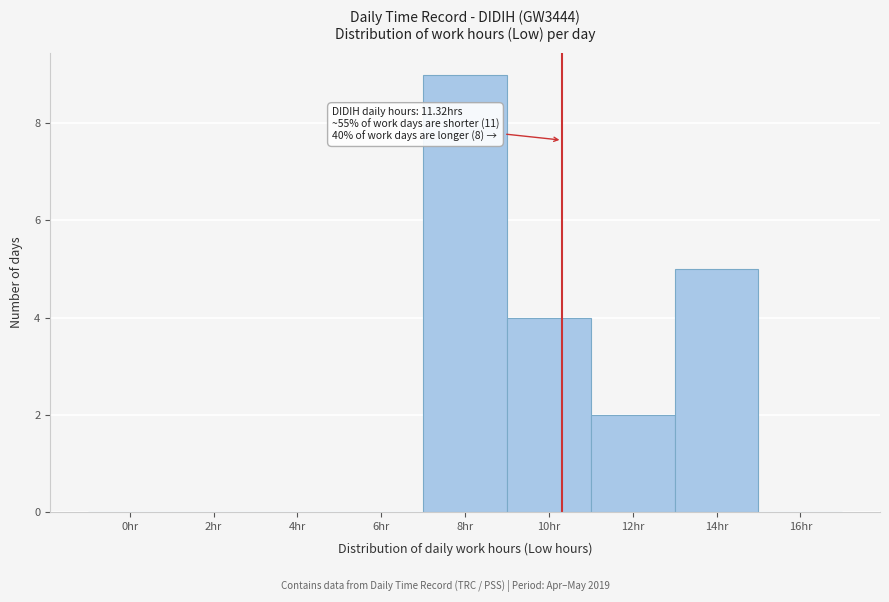

Reading left to right, transcribe all the data shown in this chart.

0hr=0	2hr=0	4hr=0	6hr=0	8hr=9	10hr=4	12hr=2	14hr=5	16hr=0